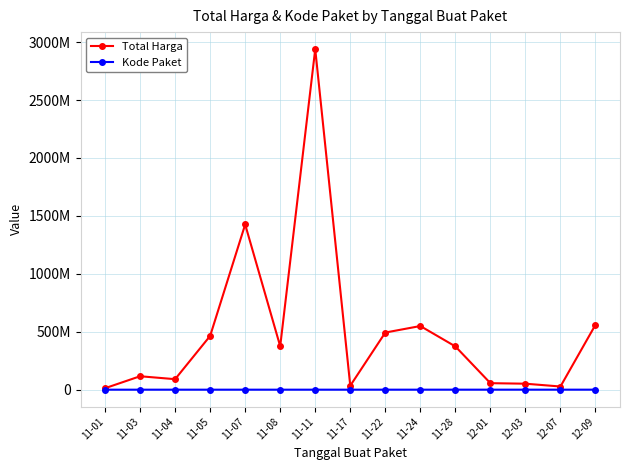

Does the chart have visible grid lines?

Yes